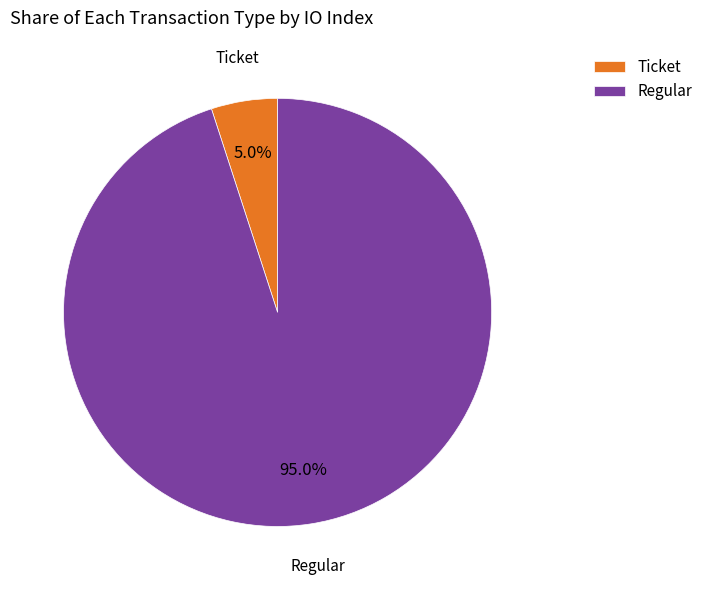

Which category accounts for the majority?

Regular